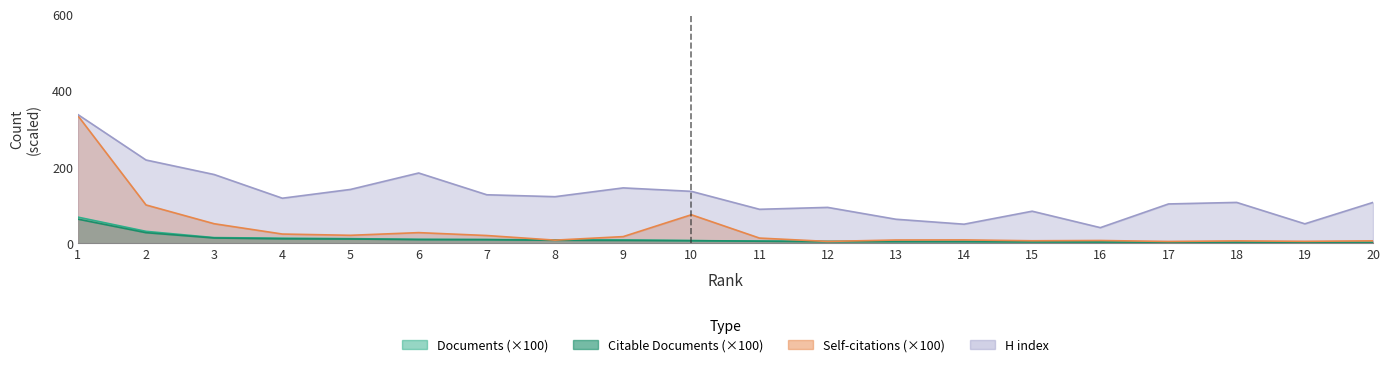

List the labels in order of Citable documents value, smallest first.

20, 19, 18, 17, 16, 15, 12, 13, 14, 11, 10, 9, 8, 7, 6, 5, 4, 3, 2, 1